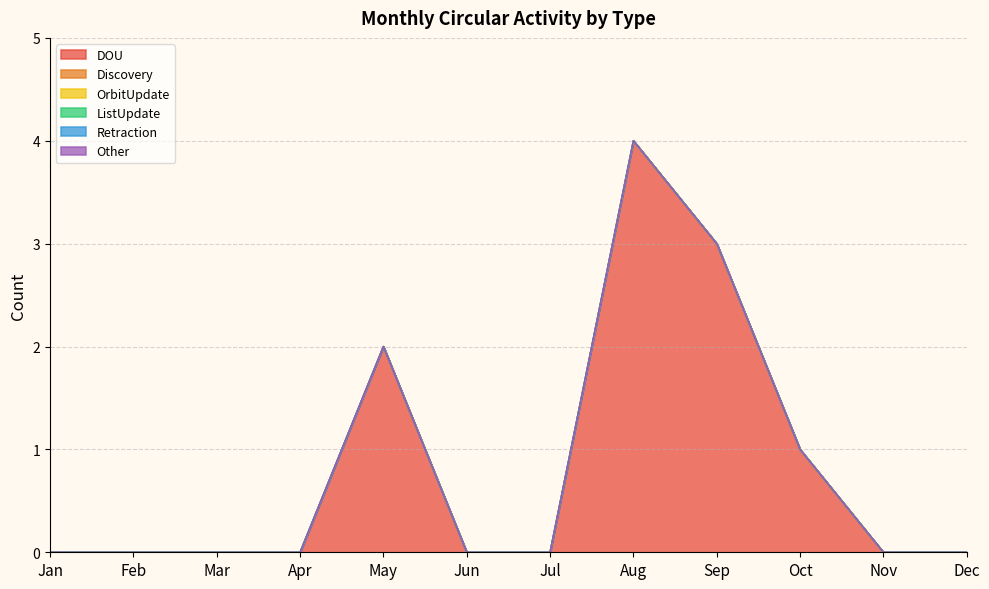

What are all the series names shown in the legend?

DOU, Discovery, OrbitUpdate, ListUpdate, Retraction, Other